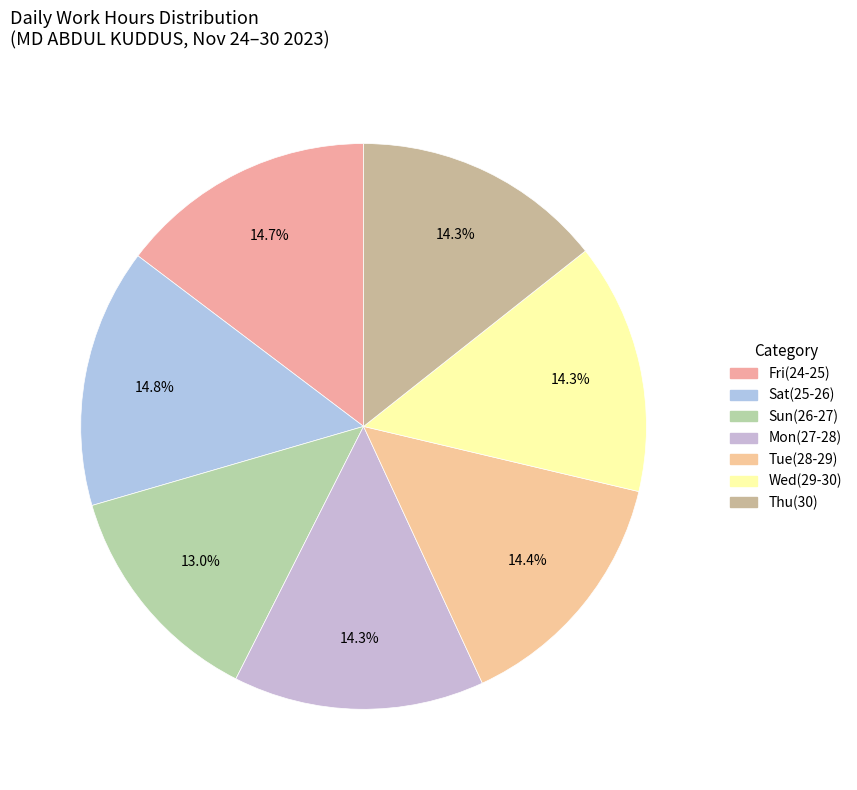

To the nearest percent, what is the difference between the largest and smallest slice percentages?

2%